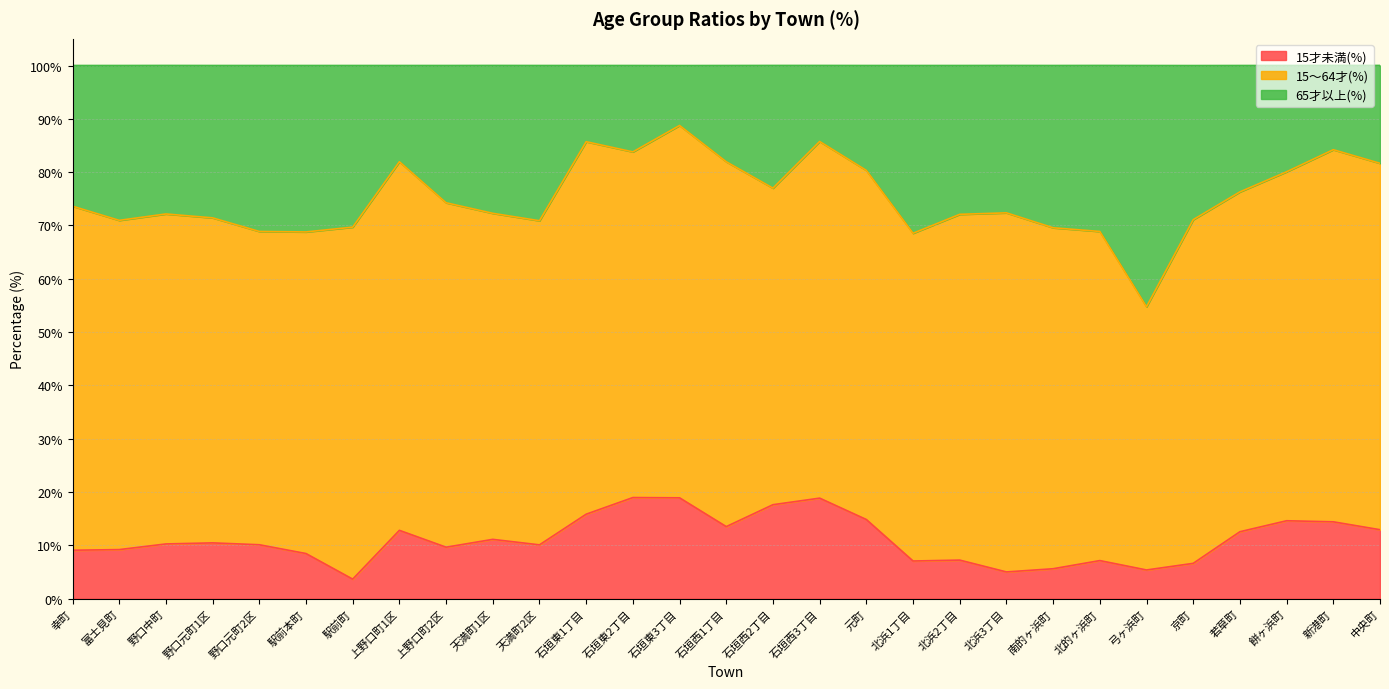

What is the difference between the 15才未満(%) values at 野口元町1区 and 石垣東3丁目?

8.4